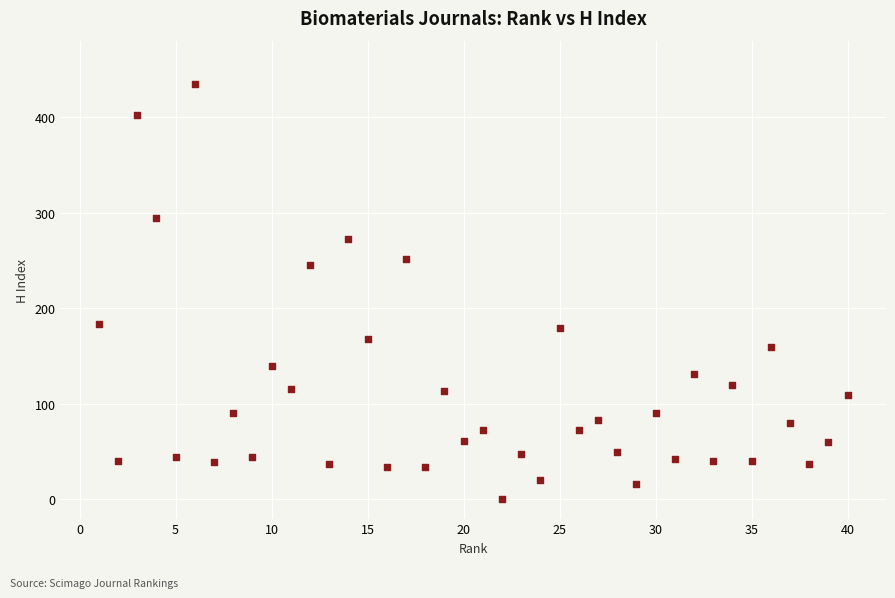

What is the range of X values (max minus min)?

39